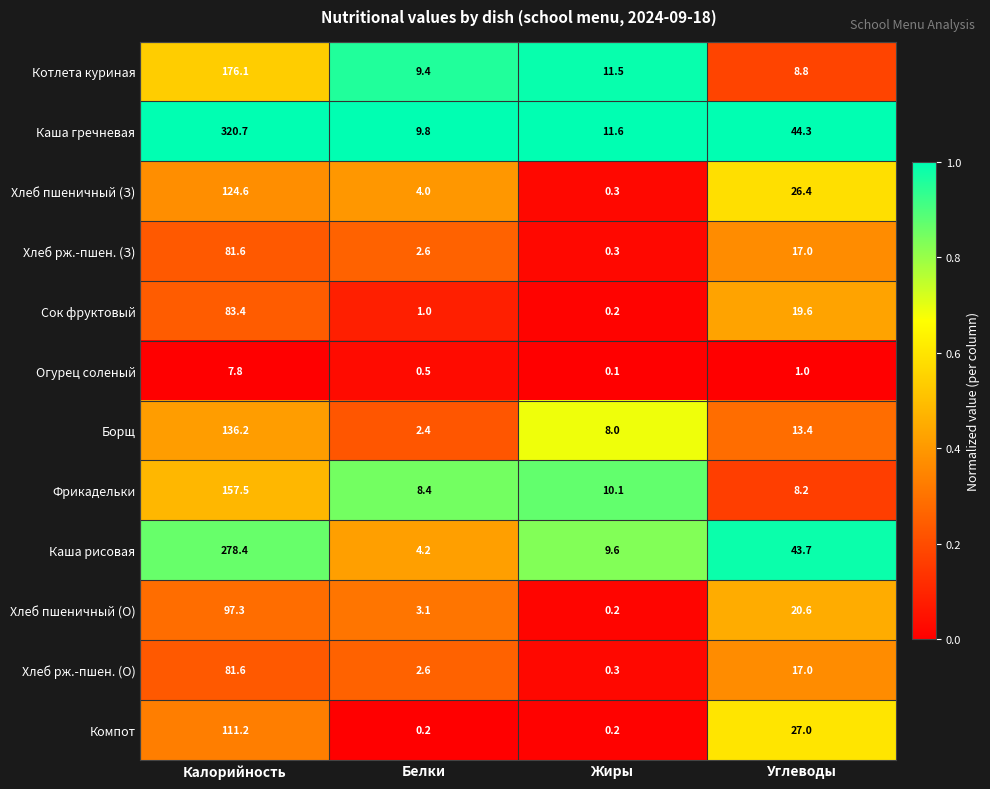

Which series has the largest range (max minus min)?

Каша гречневая